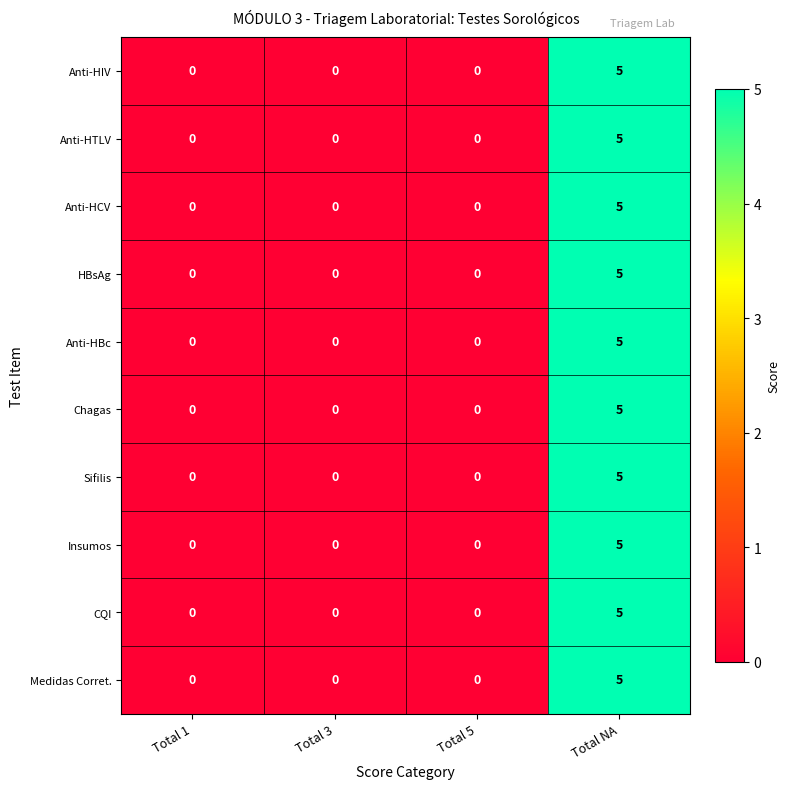

Is the value of Anti-HTLV at Total 3 greater than the value of Chagas at Total NA?

No